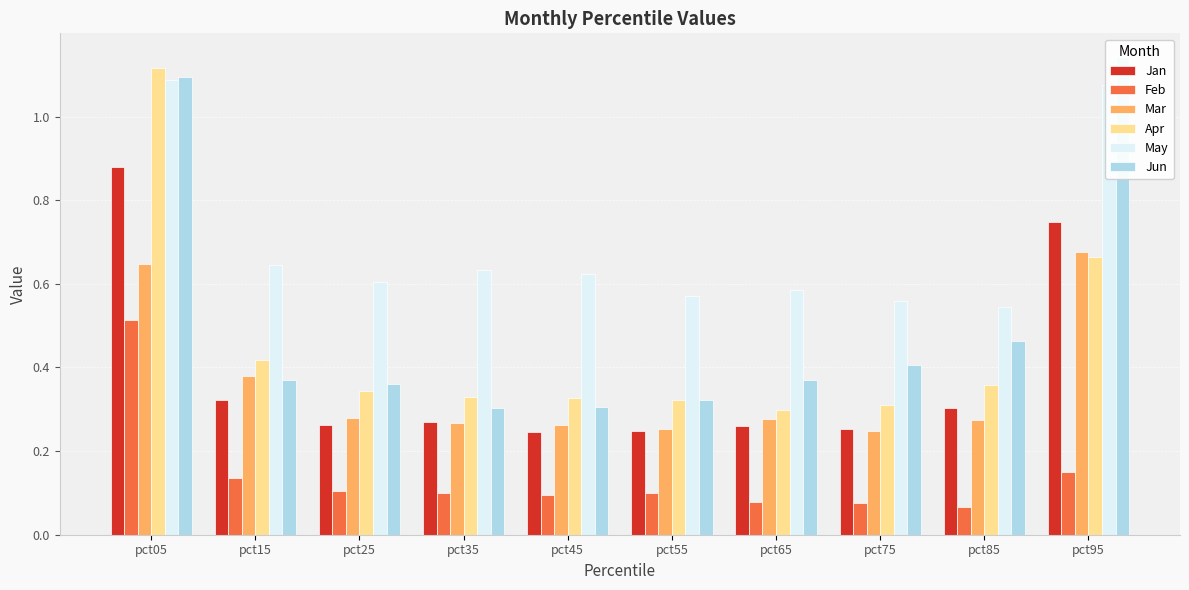

How many bars are there in total?

60